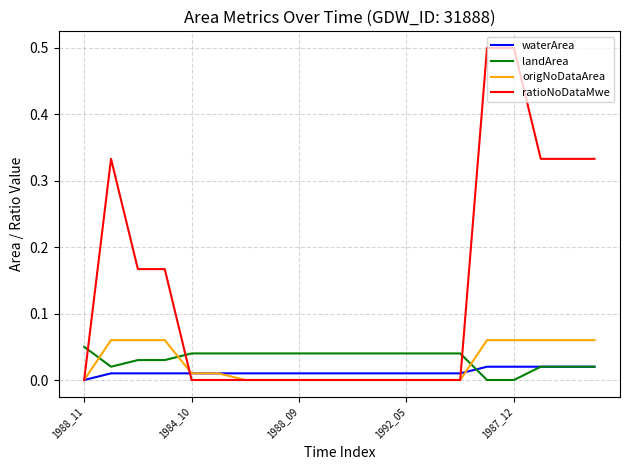

Which series has the largest range (max minus min)?

ratioNoDataMwe